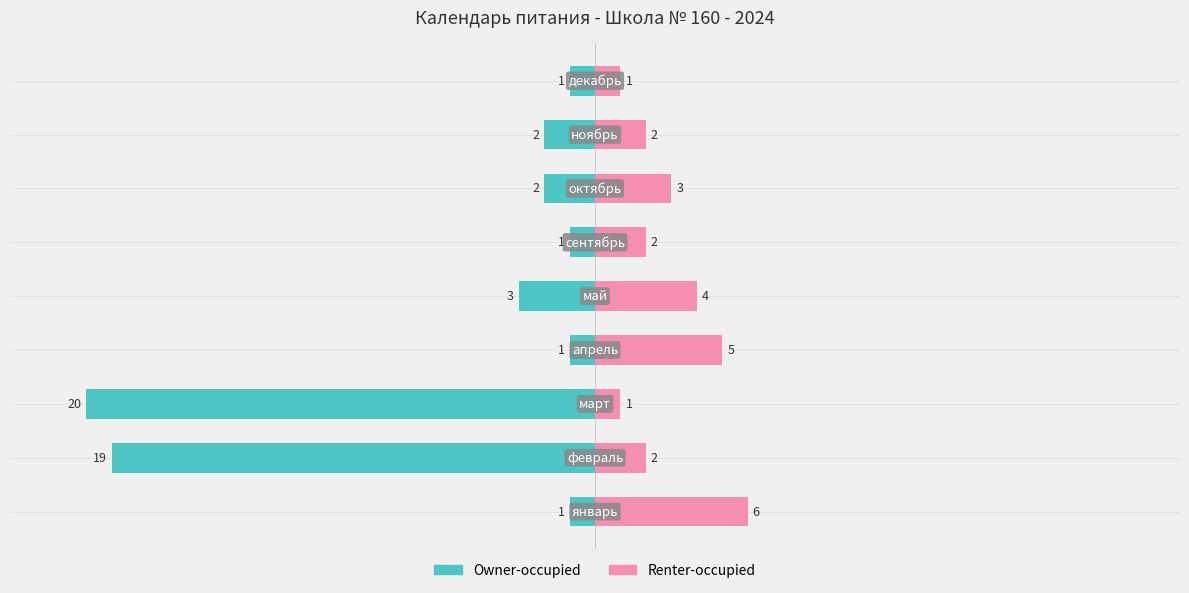

What is the sum of all Owner-occupied values?

-50